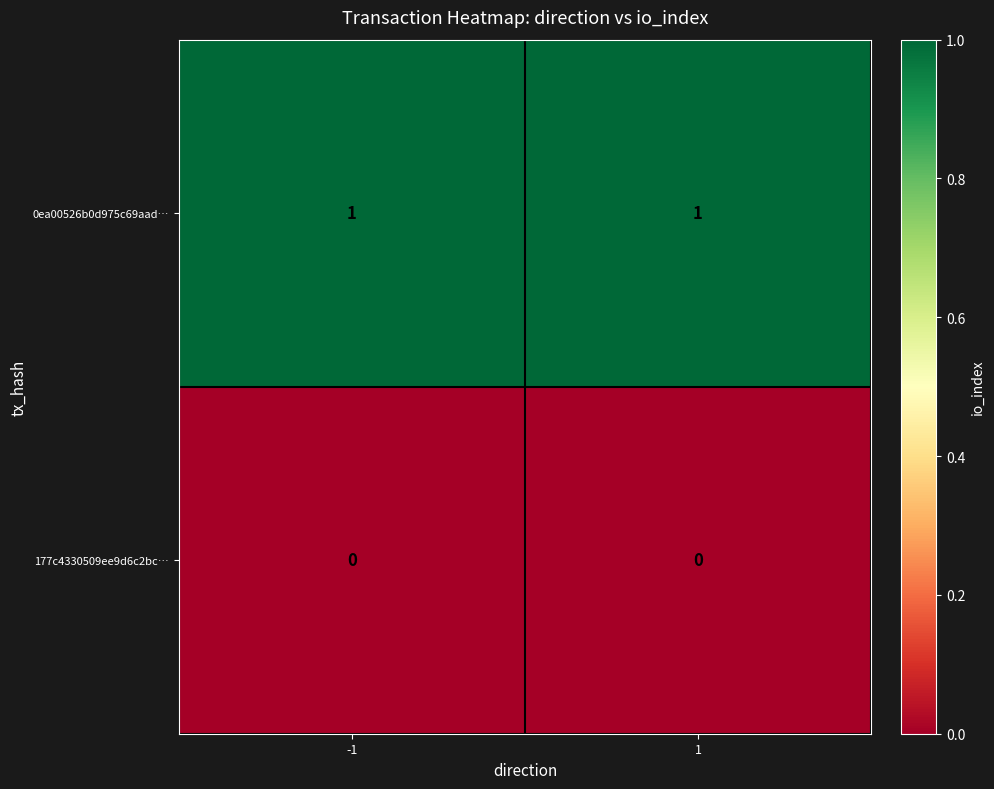

List the series in order of their overall mean, lowest first.

177c4330509ee9d6c2bc…, 0ea00526b0d975c69aad…